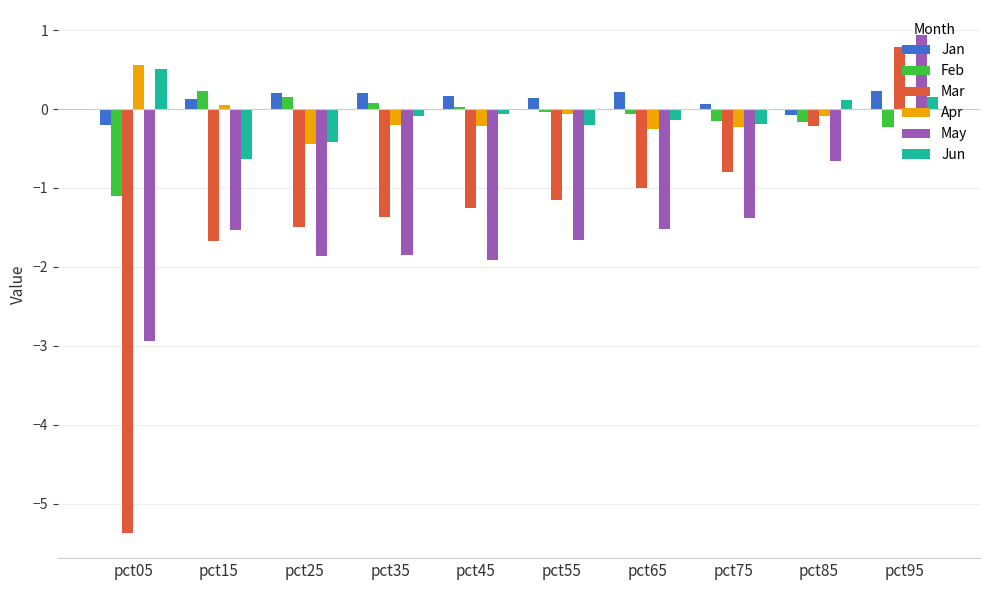

How many bars are there in each group?

6